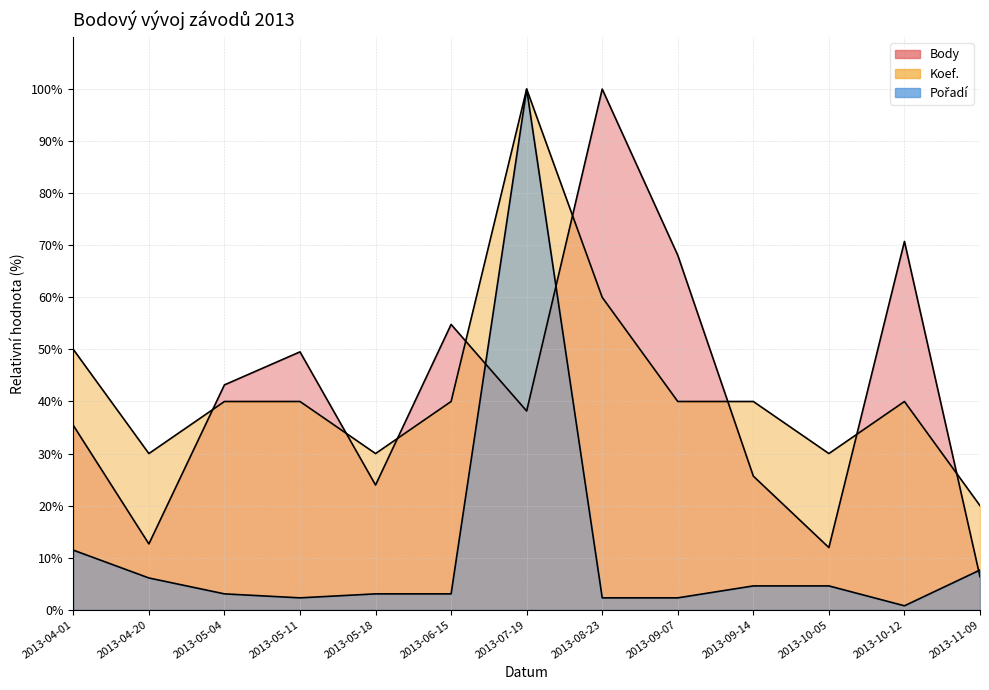

Rank the categories by Pořadí value from highest to lowest.

2013-07-19, 2013-04-01, 2013-11-09, 2013-04-20, 2013-09-14, 2013-10-05, 2013-05-04, 2013-05-18, 2013-06-15, 2013-05-11, 2013-08-23, 2013-09-07, 2013-10-12